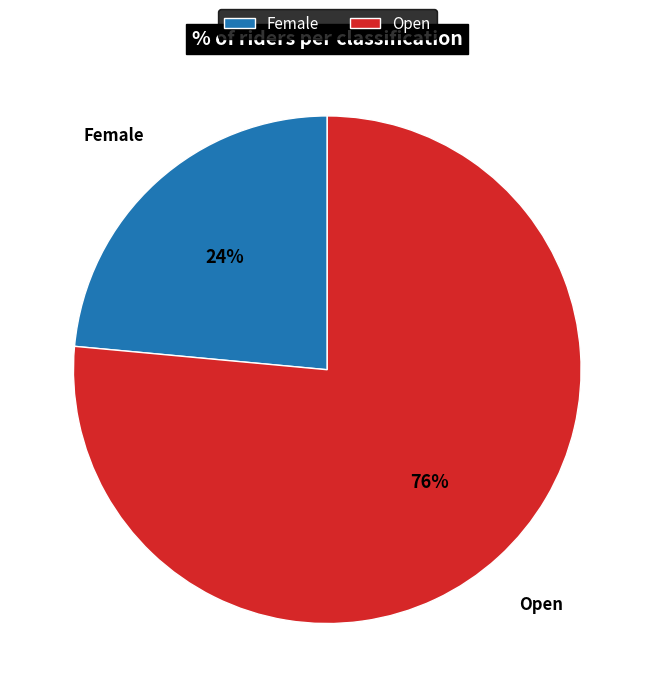

Which category has the smallest portion of the pie?

Female